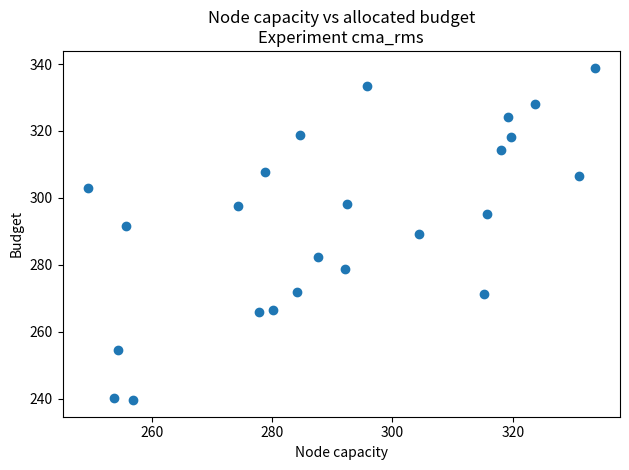

What is the range of X values (max minus min)?

84.2